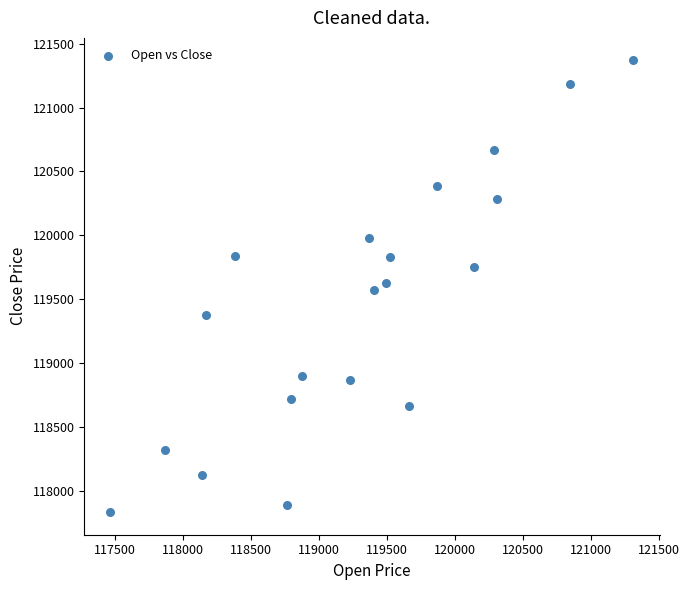

What is the range of X values (max minus min)?

3844